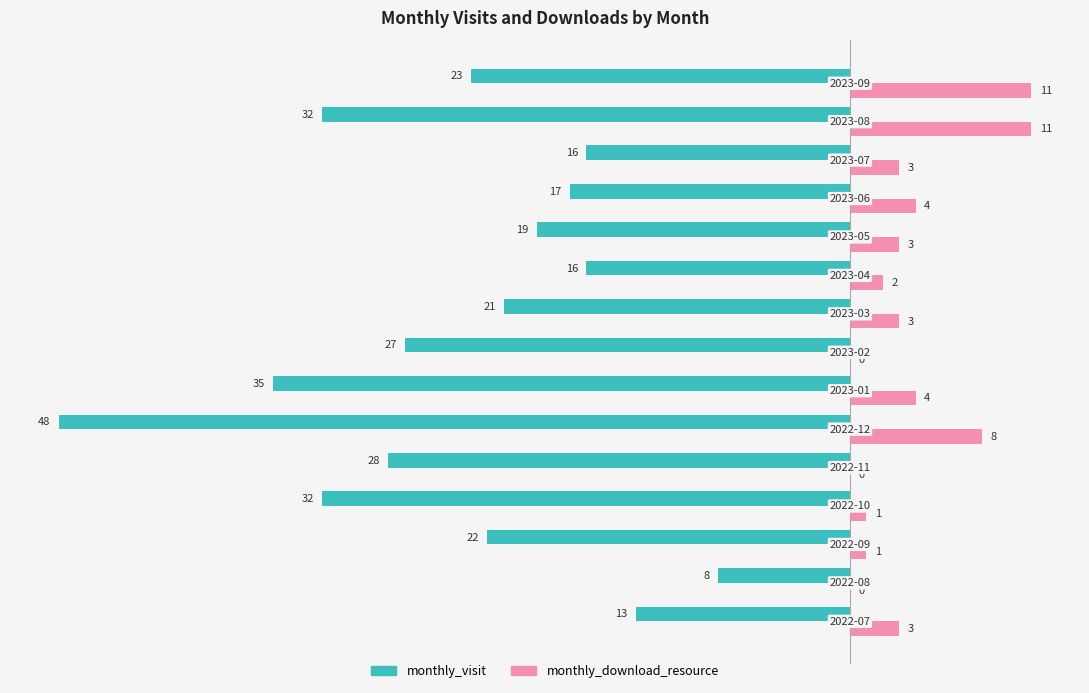

What is the average value of the monthly_download_resource series?

4